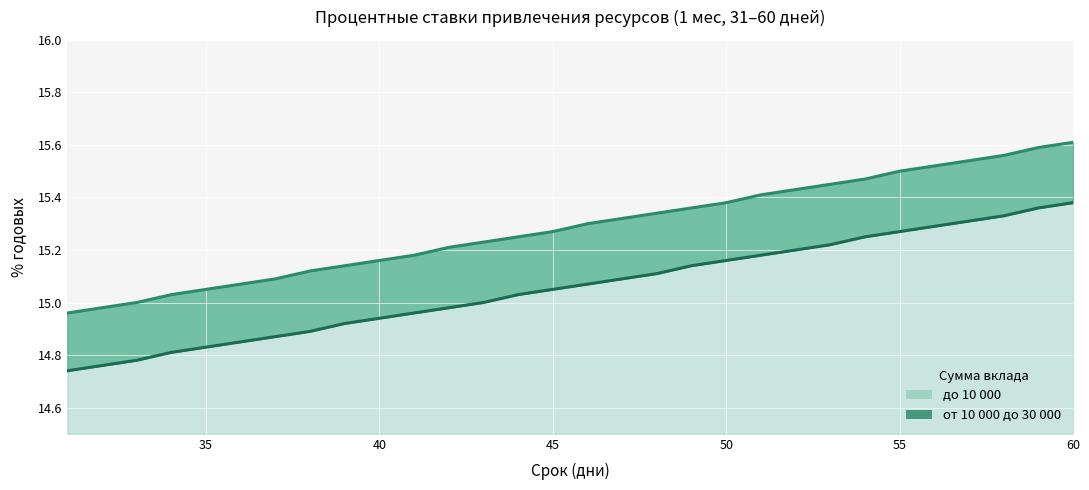

What are all the series names shown in the legend?

от 10 000 до 30 000 (верхняя граница), до 10 000